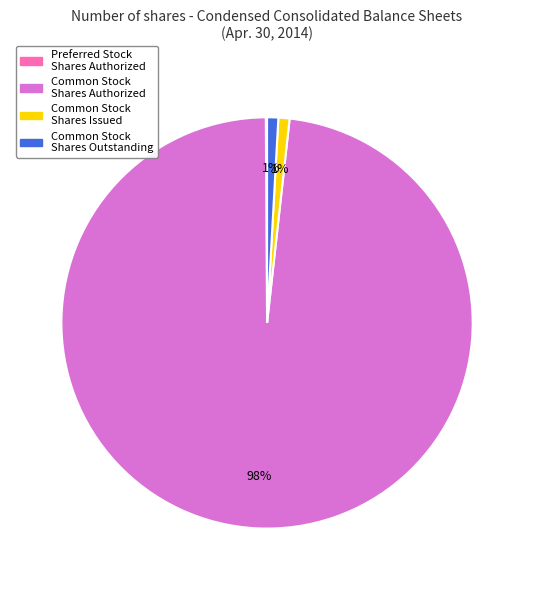

To the nearest percent, what is the difference between the largest and smallest slice percentages?

98%